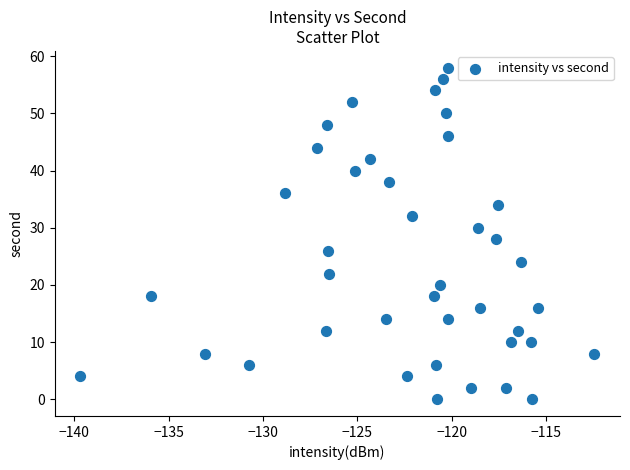

What is the range of Y values (max minus min)?

58